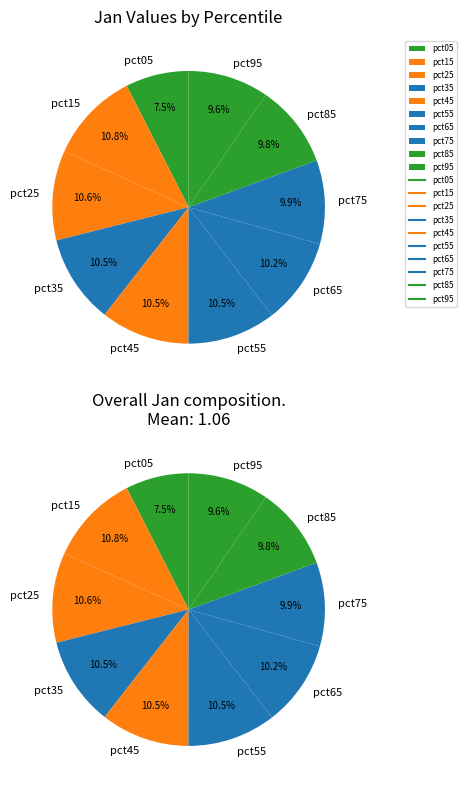

Count the number of slices in the pie.

10